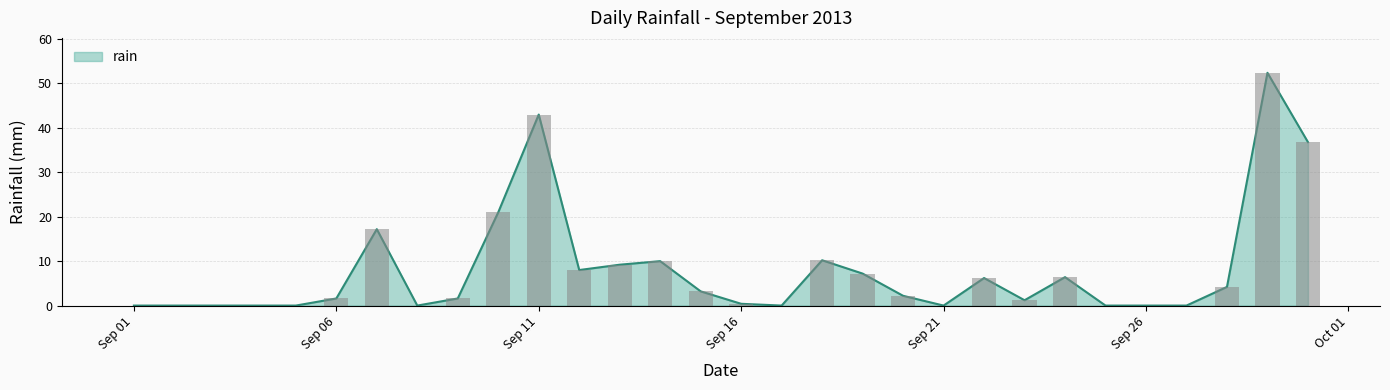

The value at Sep 06 is 1.6. True or false?

True